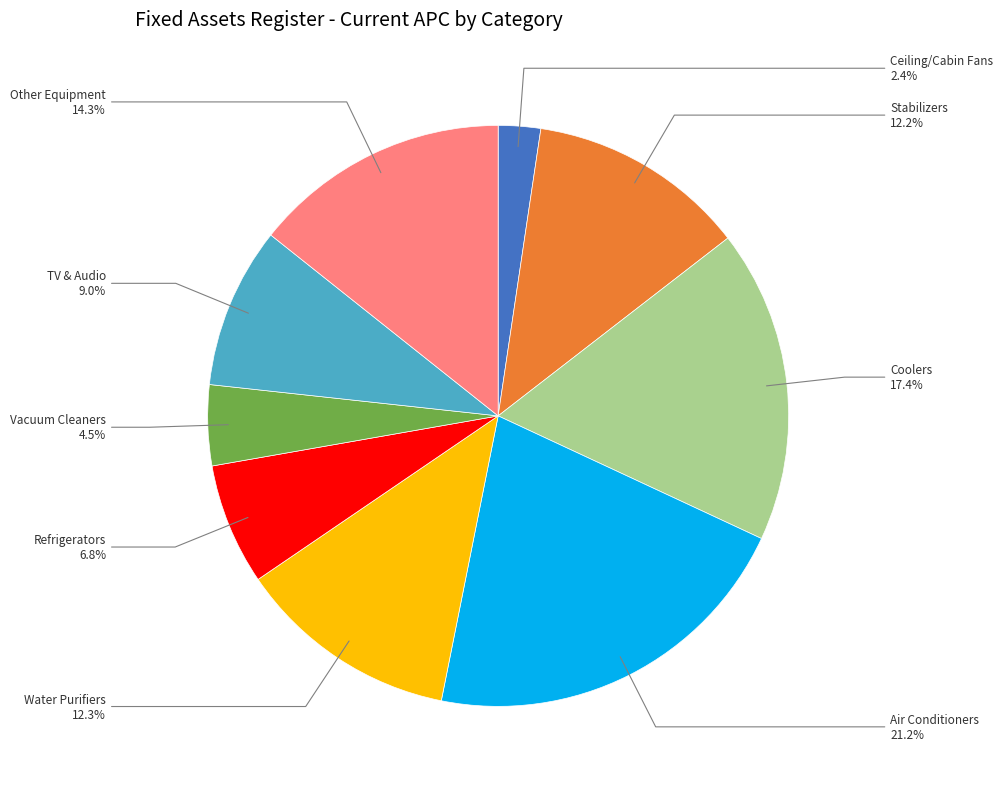

Is there a majority slice in this chart?

No